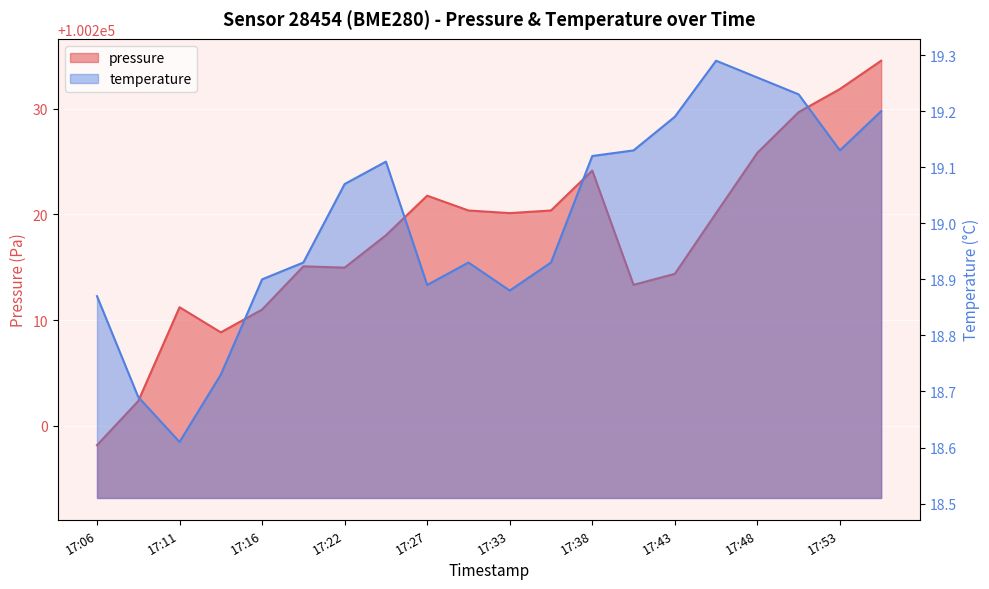

Which series has the largest range (max minus min)?

pressure